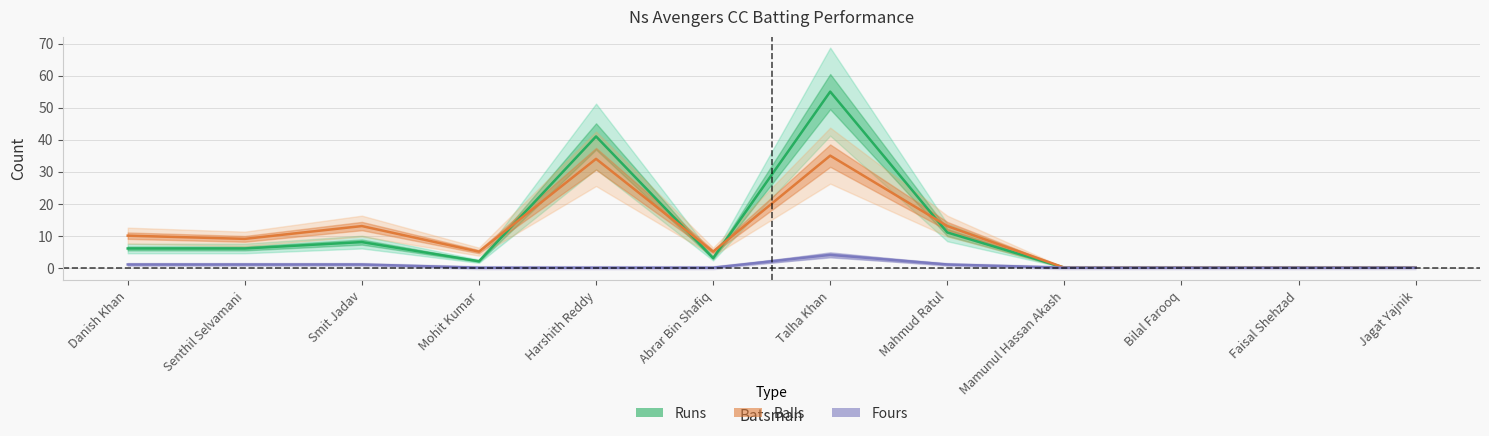

Rank the series by their maximum value, from lowest to highest.

Fours, Balls, Runs